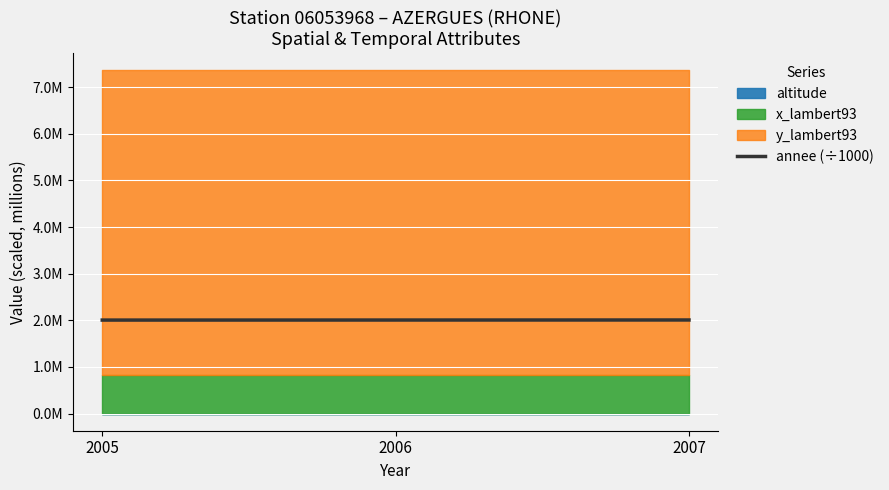

List the labels in order of value, largest first.

2007, 2006, 2005